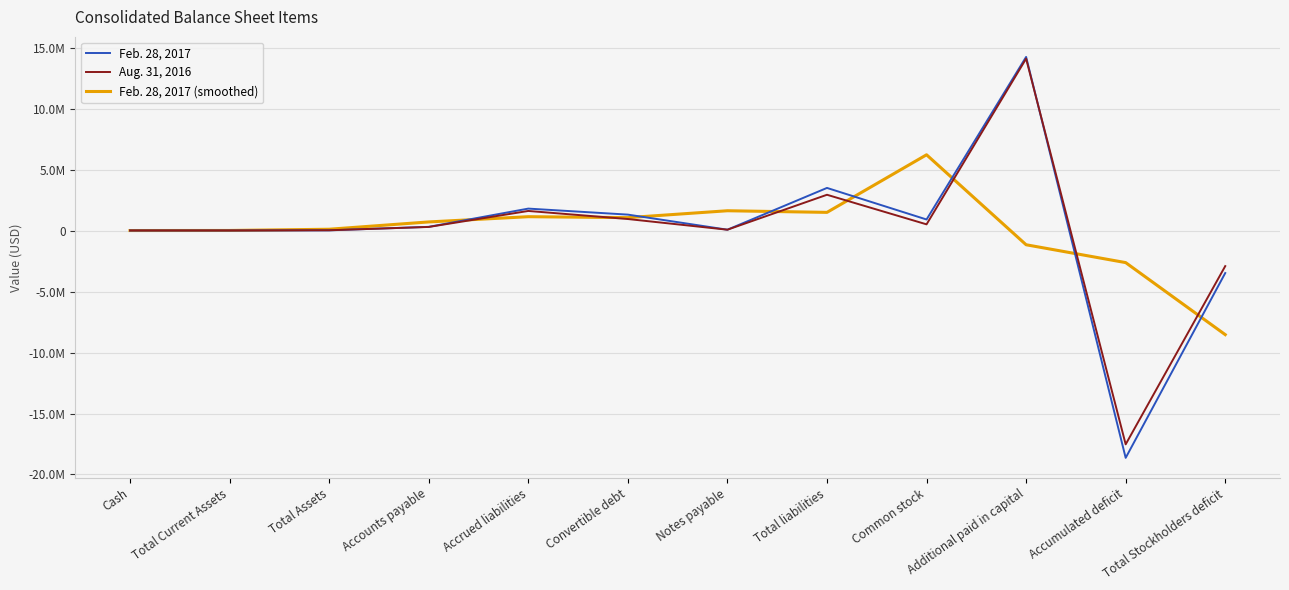

Is the value of Feb. 28, 2017 (smoothed) at Accounts payable greater than the value of Aug. 31, 2016 at Accounts payable?

Yes